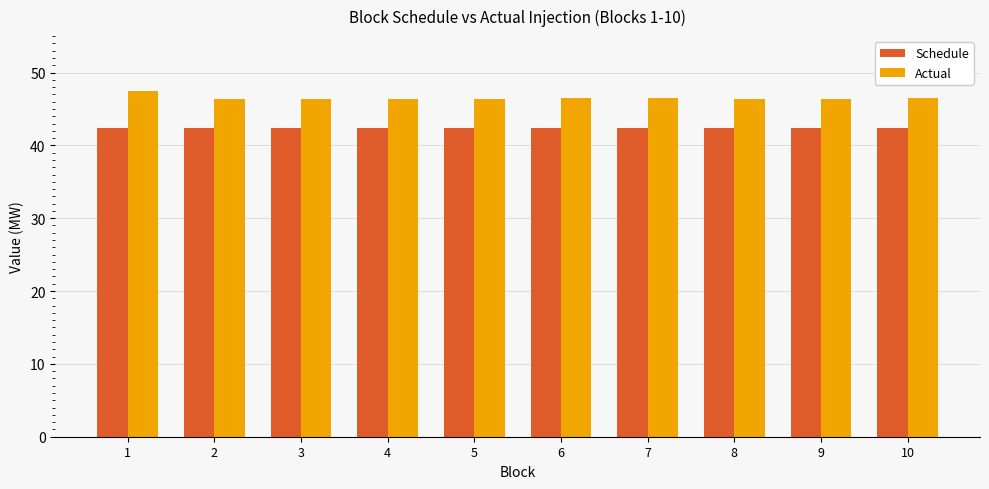

At 5, list the series in order from smallest to largest.

Schedule, Actual